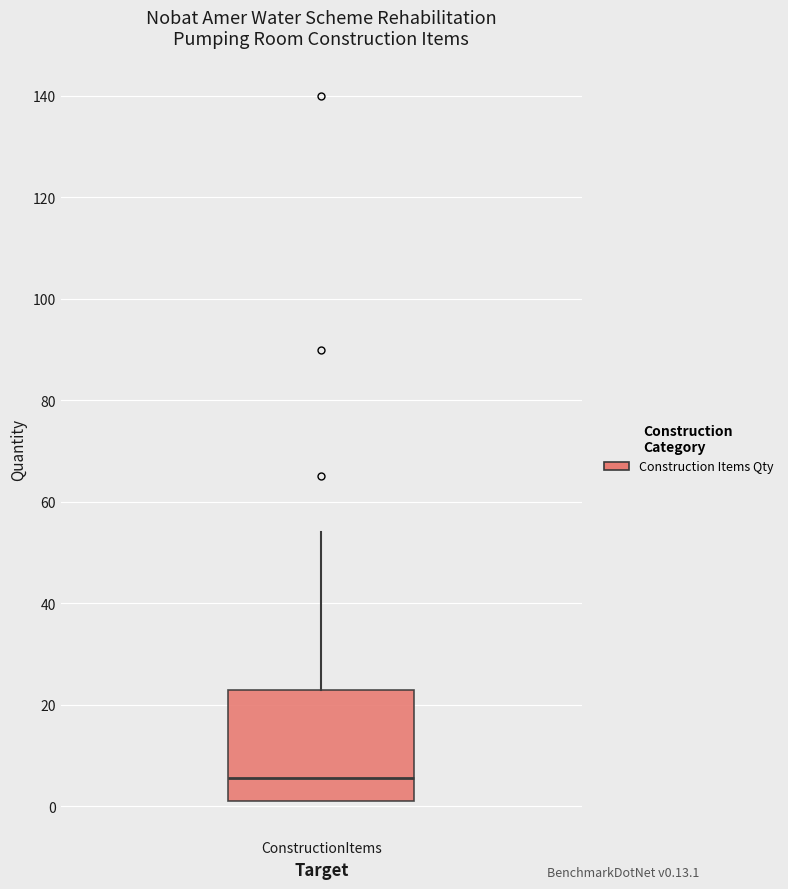

Where is the upper edge of the box for ConstructionItems on the y-axis? The values are not printed on the chart, so give them approximately, as read against the axis.

24